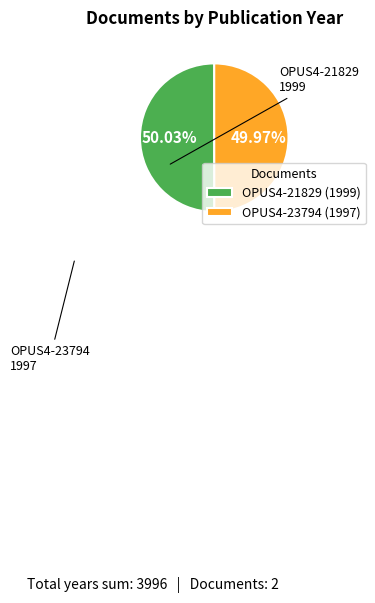

Approximately how many times larger is the value at OPUS4-23794 (1997) compared to OPUS4-21829 (1999)?

1.0